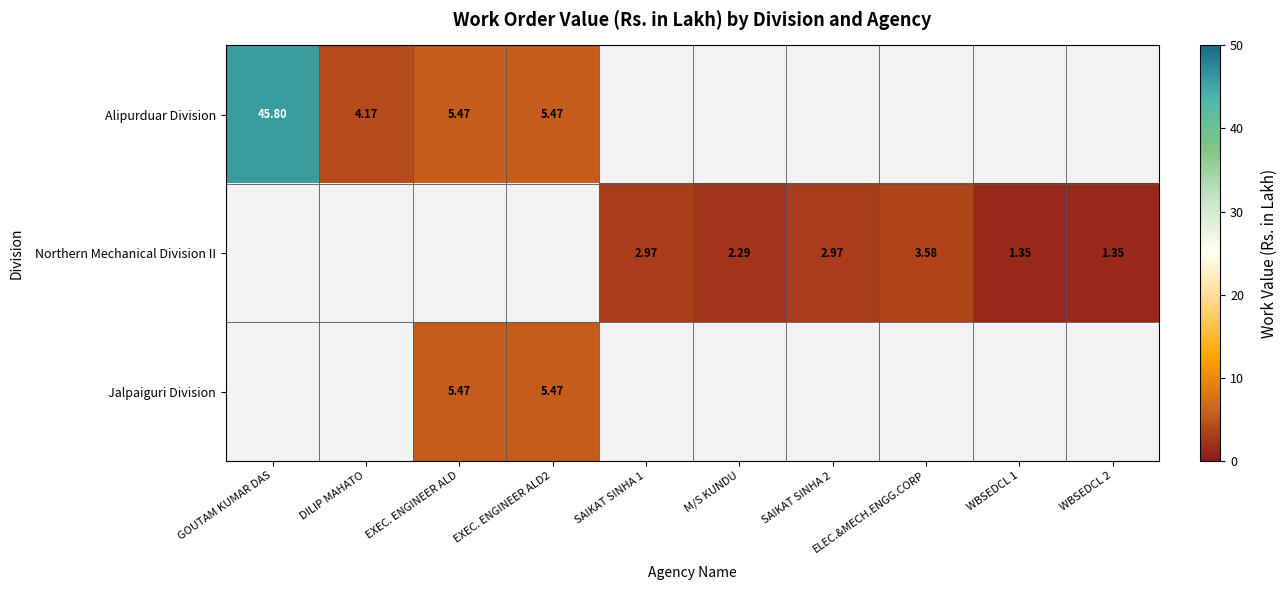

What is the sum of the Alipurduar Division values at GOUTAM KUMAR DAS and WBSEDCL 2?

45.8